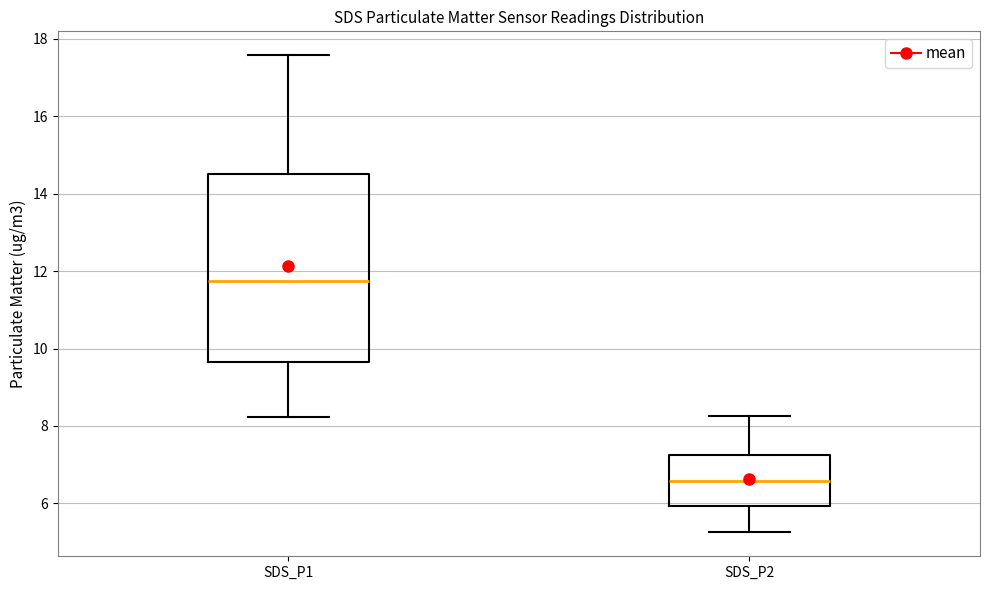

Reading left to right, read every box against the y-axis: the position of its median line, the range the box covers, and the ends of its whiskers. The values are not printed on the chart, so give them approximately, as read against the axis.

SDS_P1: median 11.8, box 9.6 to 14.6, whiskers 8.2 to 17.6
SDS_P2: median 6.6, box 6.0 to 7.2, whiskers 5.2 to 8.2